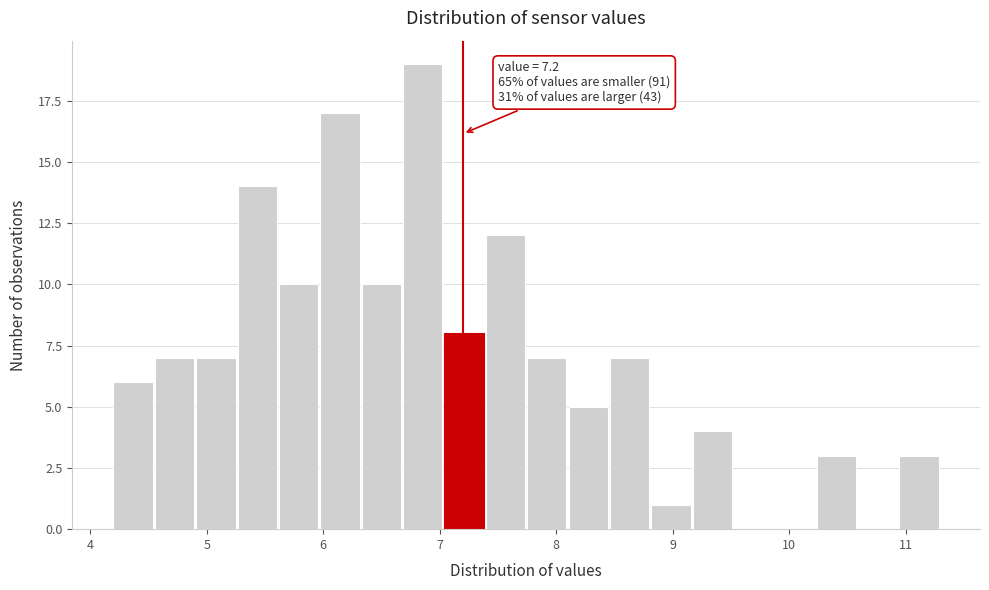

Read against the x-axis, roughly where is the centre of the tallest bar?

6.9